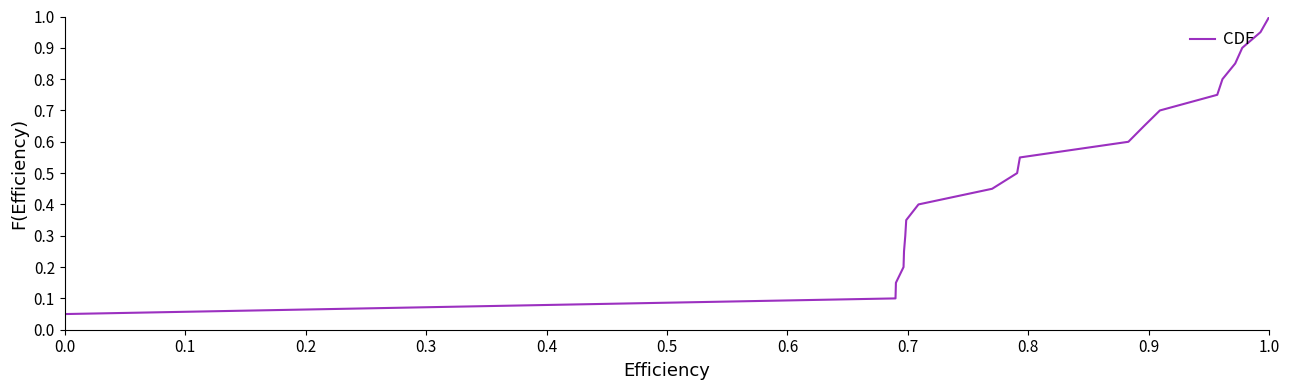

What is the maximum value shown in the chart?

1.0